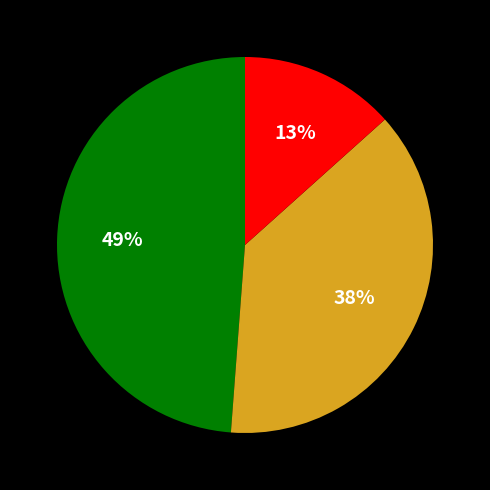

How many segments does this pie chart have?

3